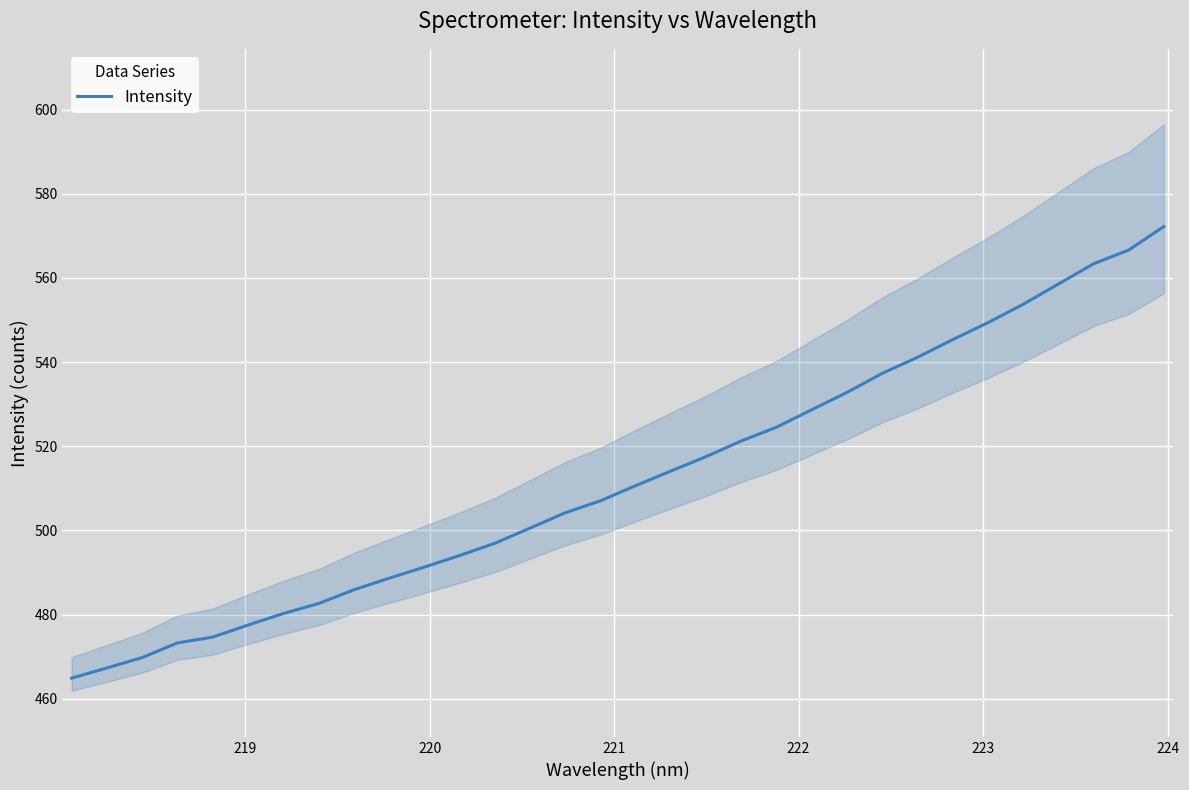

How many values are below 510?

16